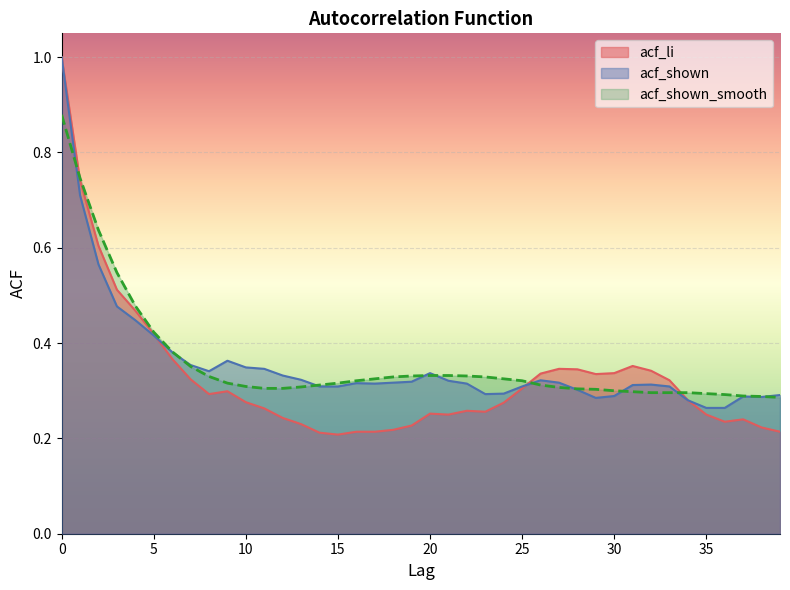

Where do acf_shown and acf_shown_smooth first cross each other?

0 and 1